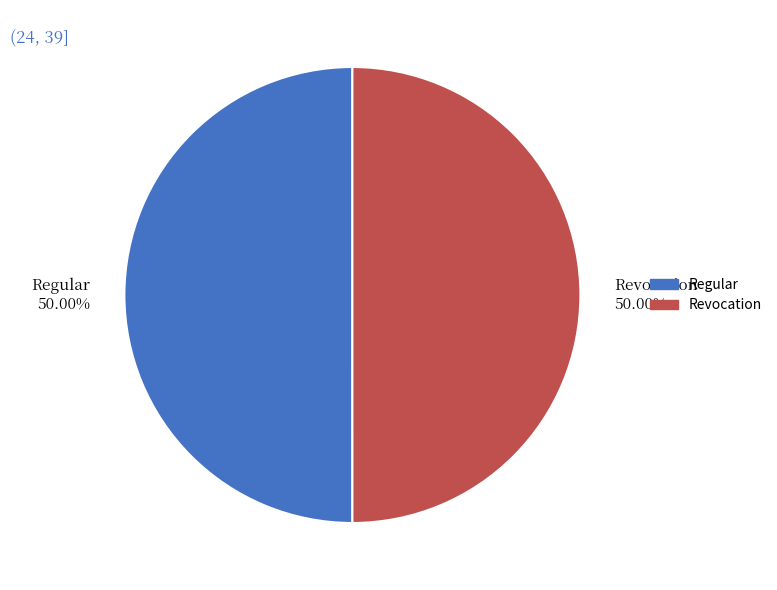

Combined, do Regular and Revocation account for over 50%?

Yes